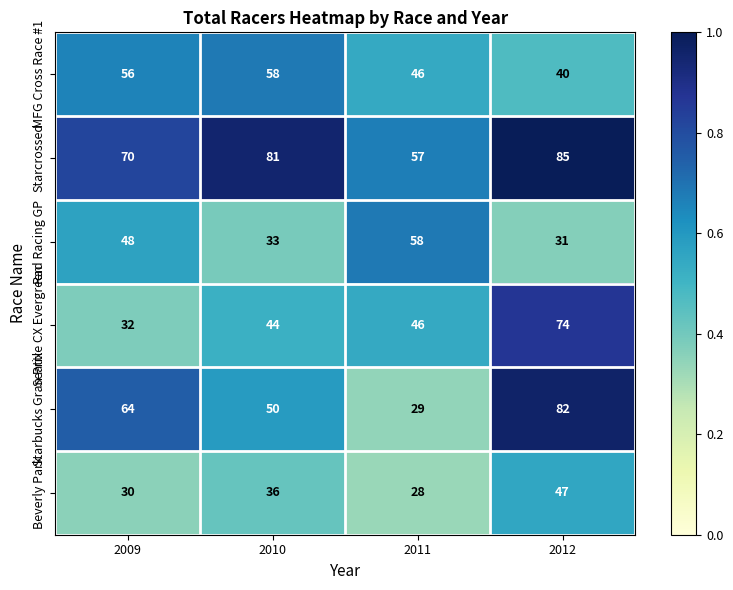

Which series changed the most between 2009 and 2010?

Rad Racing GP